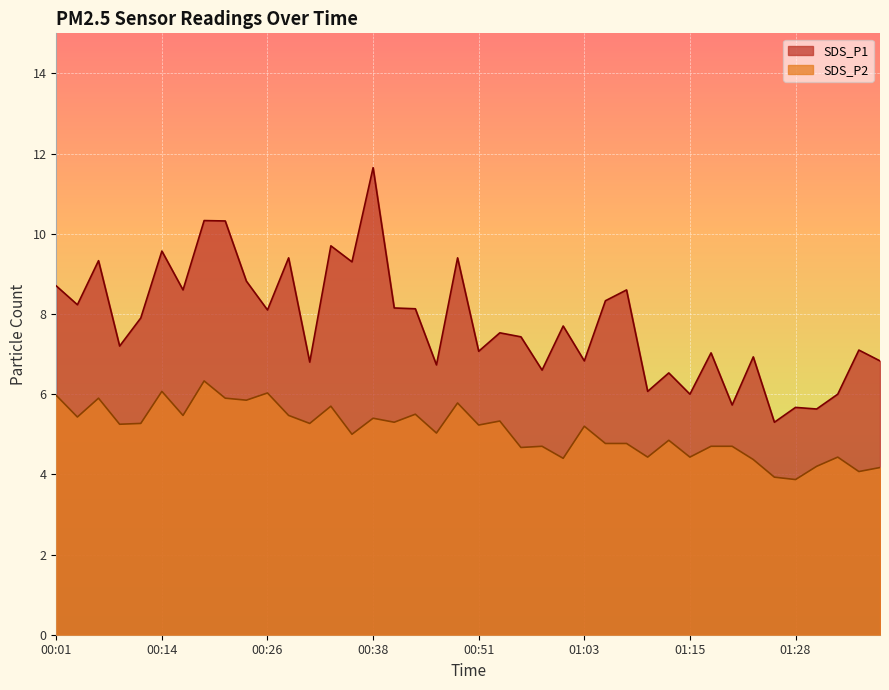

Which series has the widest spread of values?

SDS_P1